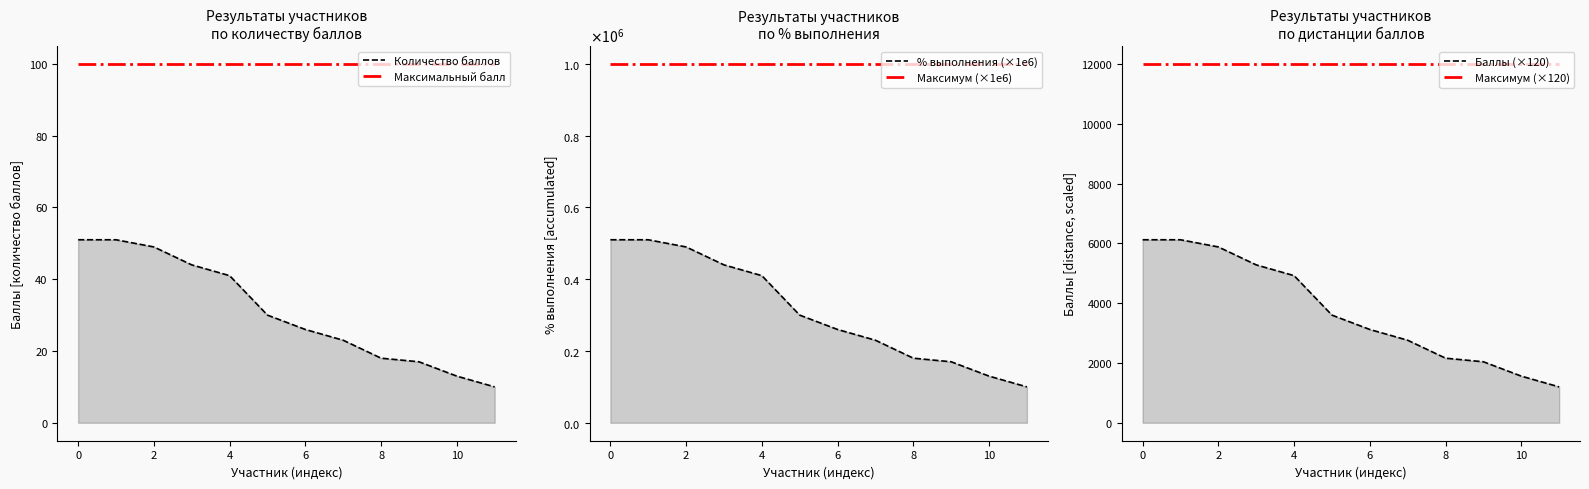

What are all the series names shown in the legend?

Количество баллов, Максимальный балл, % выполнения (×1e6), Максимум (×1e6), Баллы (×120), Максимум (×120)